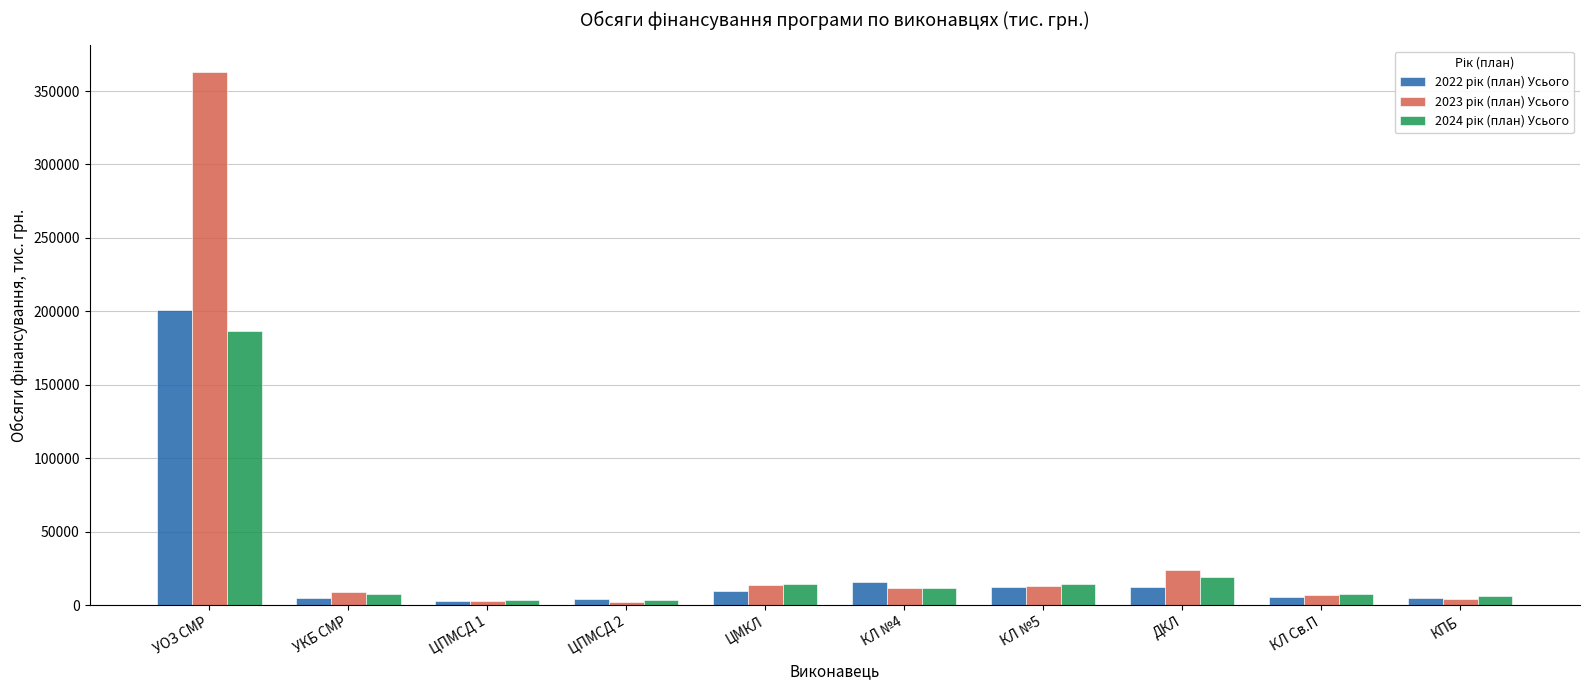

How many bars are there in each group?

3